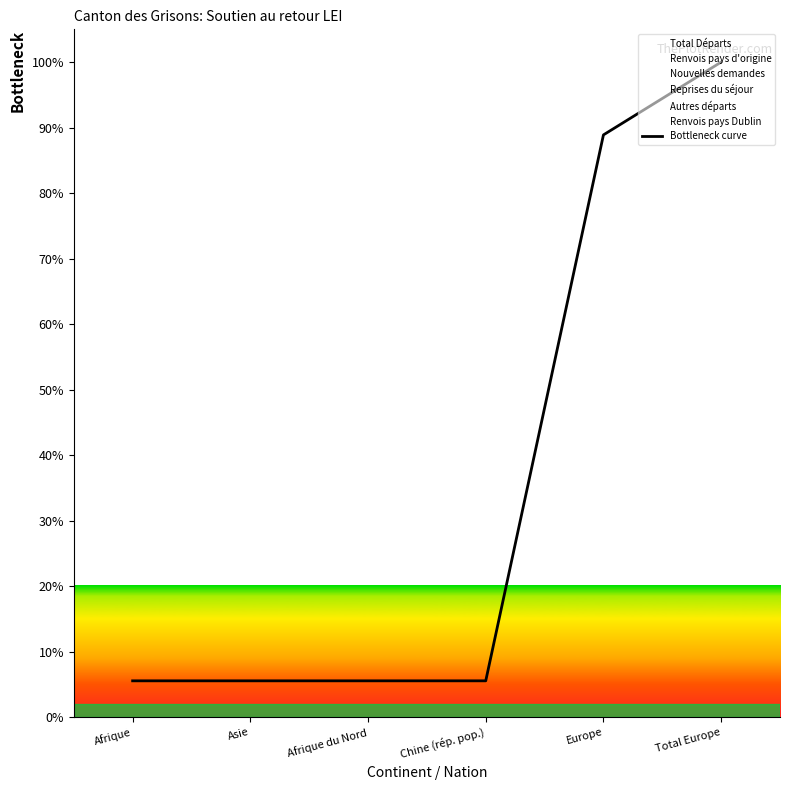

Between Afrique du Nord and Asie, which is larger?

Afrique du Nord